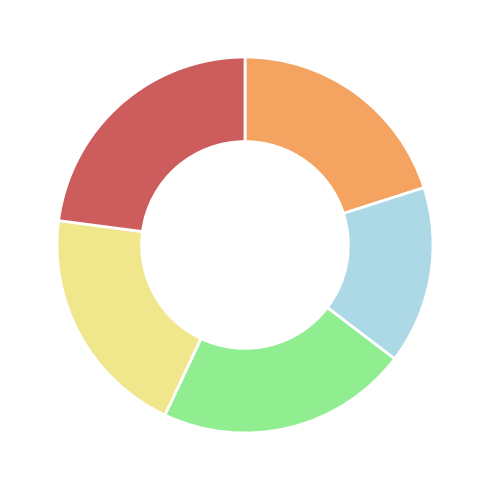

Is there a majority slice in this chart?

No